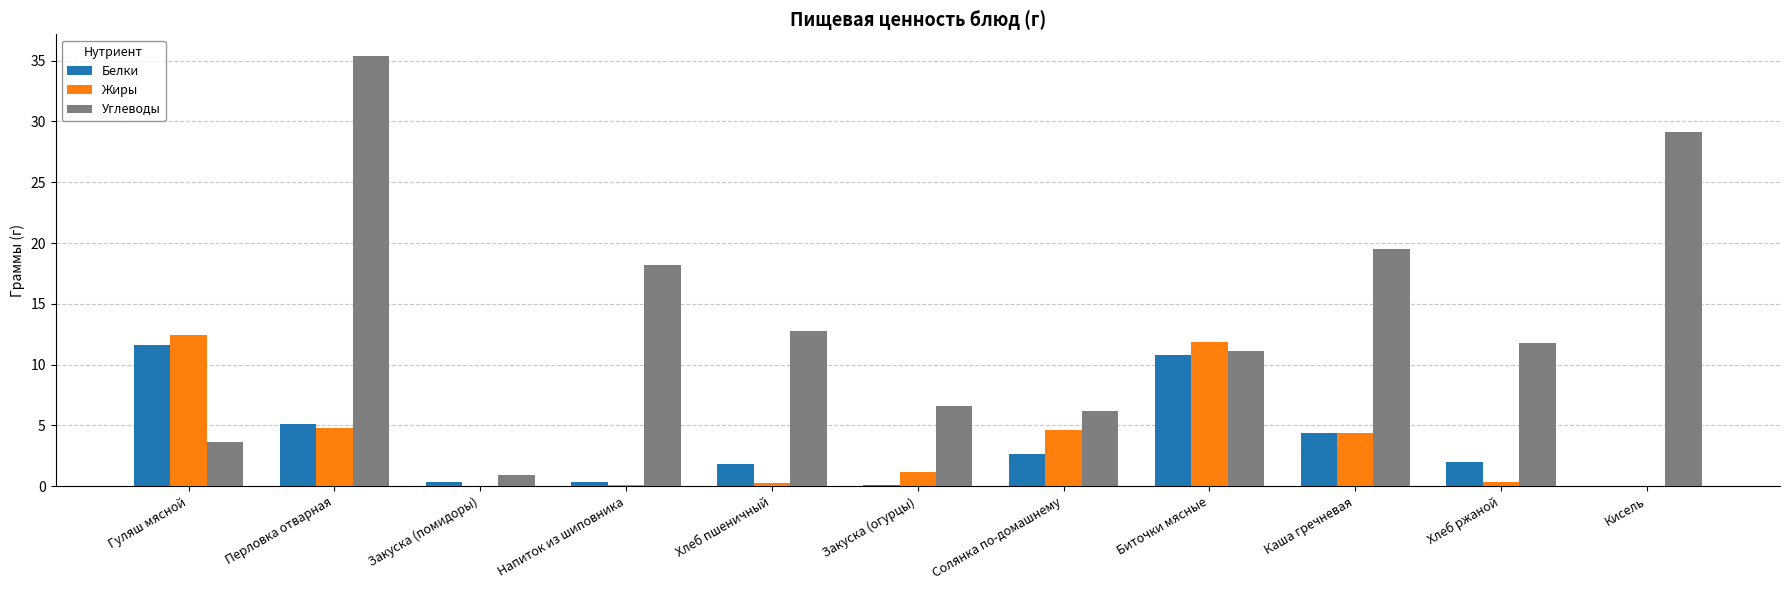

Is the value of Углеводы at Хлеб пшеничный greater than the value of Белки at Кисель?

Yes